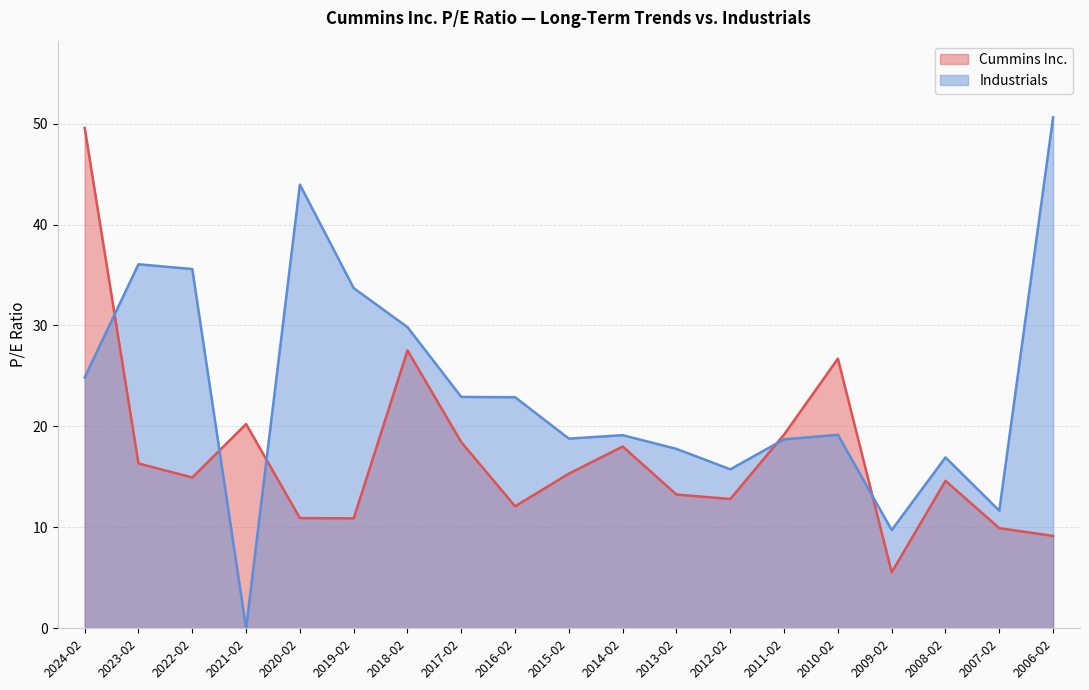

Reading left to right, transcribe all the data shown in this chart.

Cummins Inc.: 49.6	16.3	14.9	20.2	10.9	10.9	27.5	18.4	12.1	15.3	18.0	13.2	12.8	19.2	26.7	5.5	14.6	9.9	9.2
Industrials: 24.9	36.1	35.6	0.0	44.0	33.7	29.8	22.9	22.9	18.8	19.1	17.8	15.8	18.7	19.2	9.7	16.9	11.7	50.6